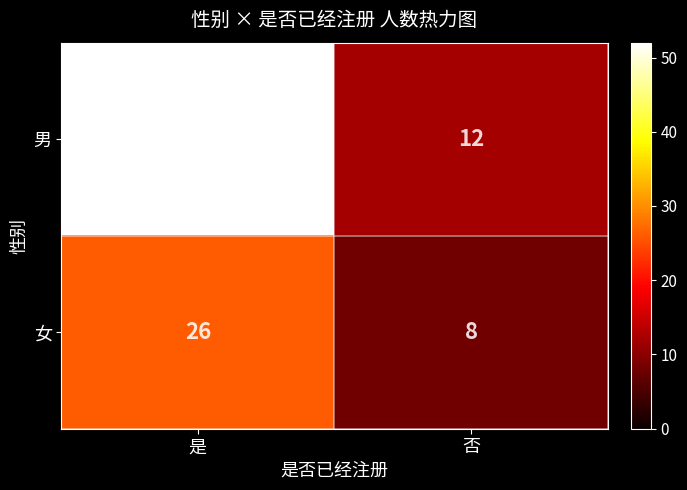

List the series in order of their overall mean, lowest first.

女, 男